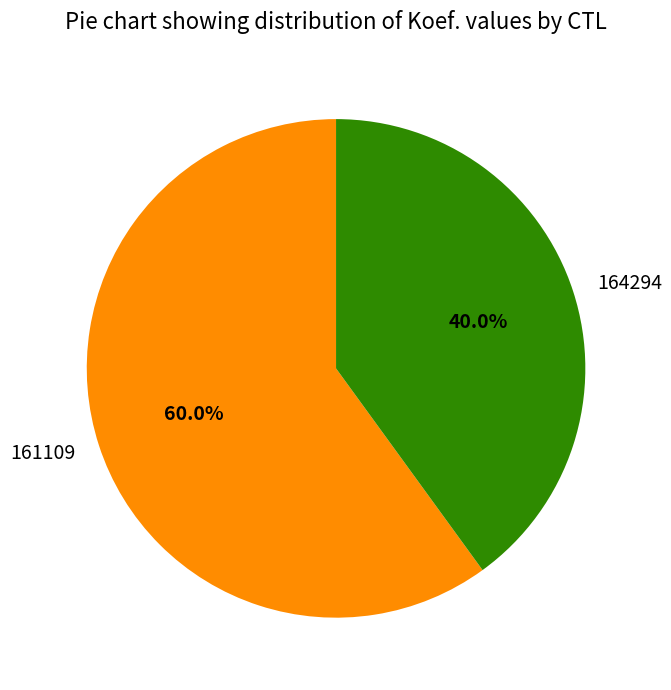

What portion of the pie excludes 164294?

60.0%